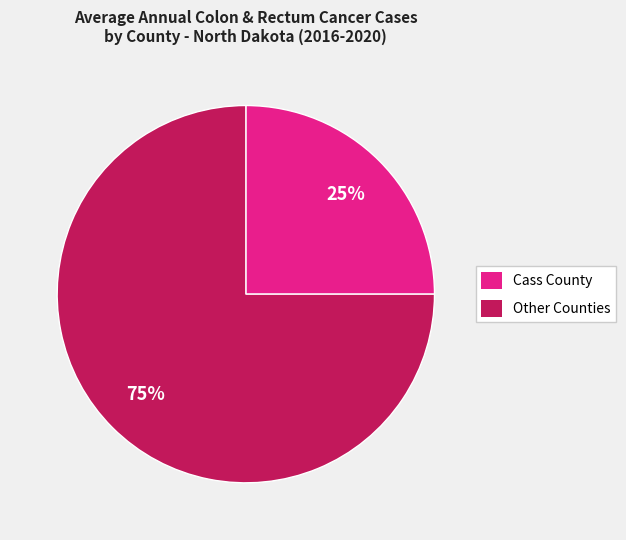

To the nearest percent, what portion does Other Counties represent?

75%